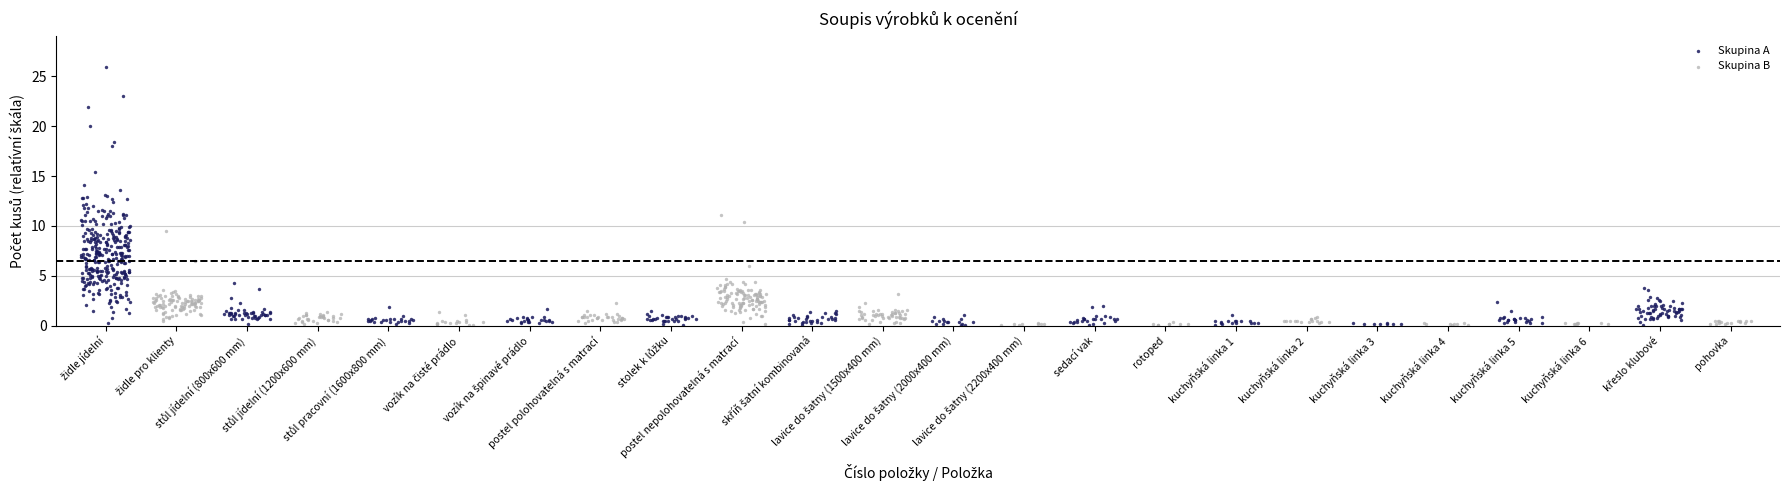

What are all the series names shown in the legend?

Skupina A, Skupina B